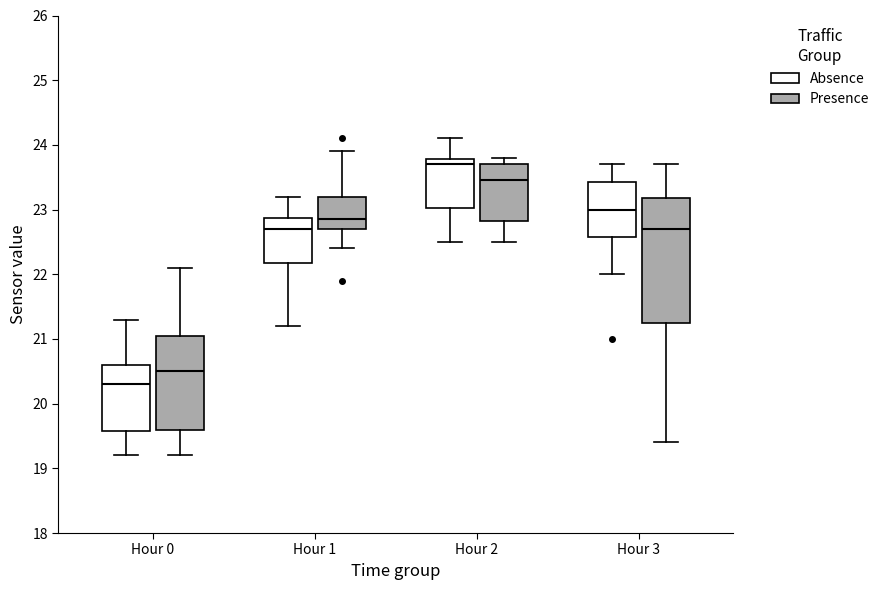

Where does the lower whisker of the box for Hour 2 (Absence) end on the y-axis? The values are not printed on the chart, so give them approximately, as read against the axis.

22.5